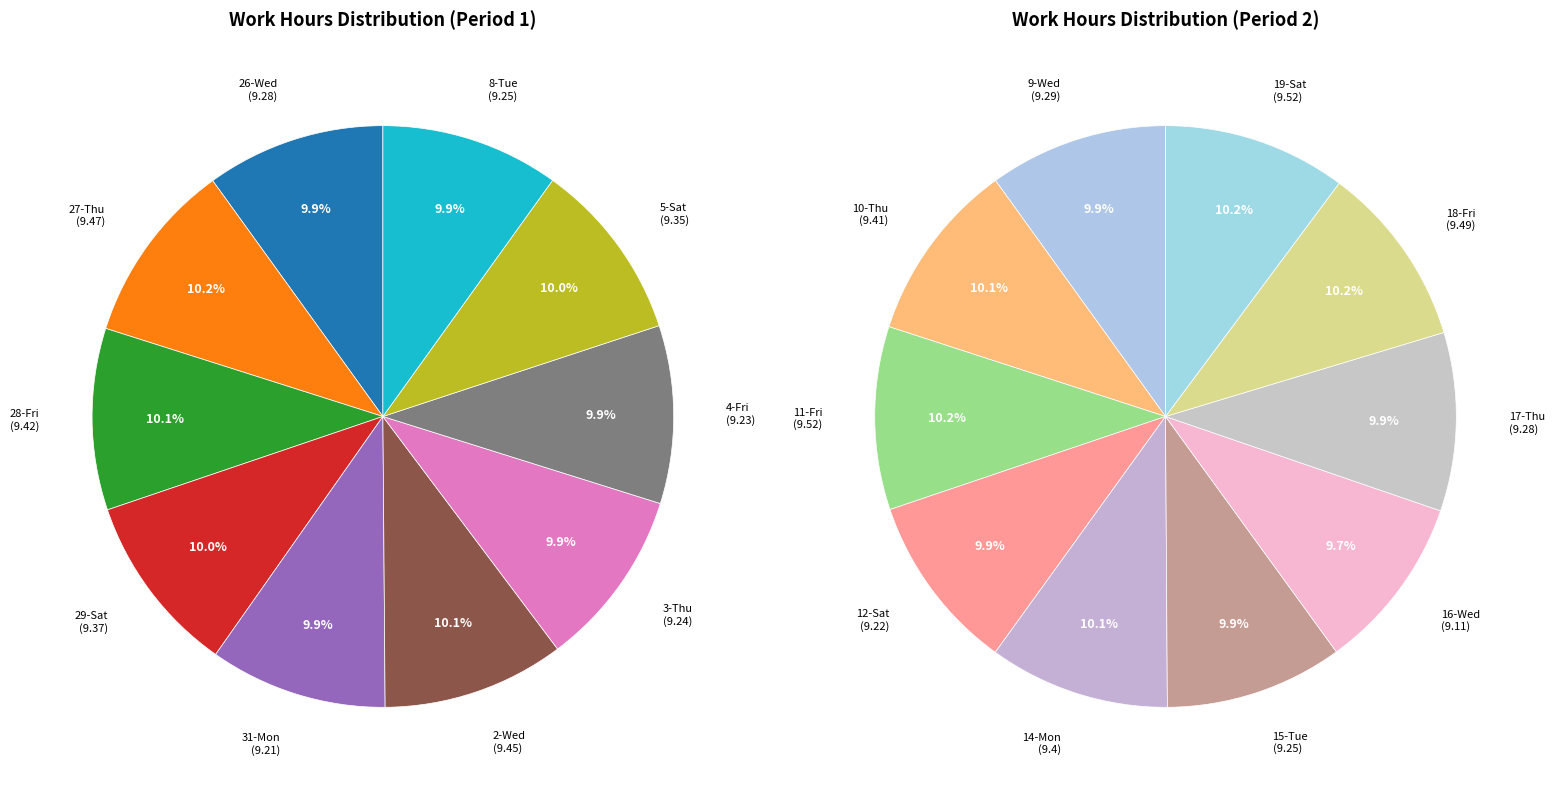

Combined, what portion of the pie is 26-Wed and 12-Sat?

9.9%